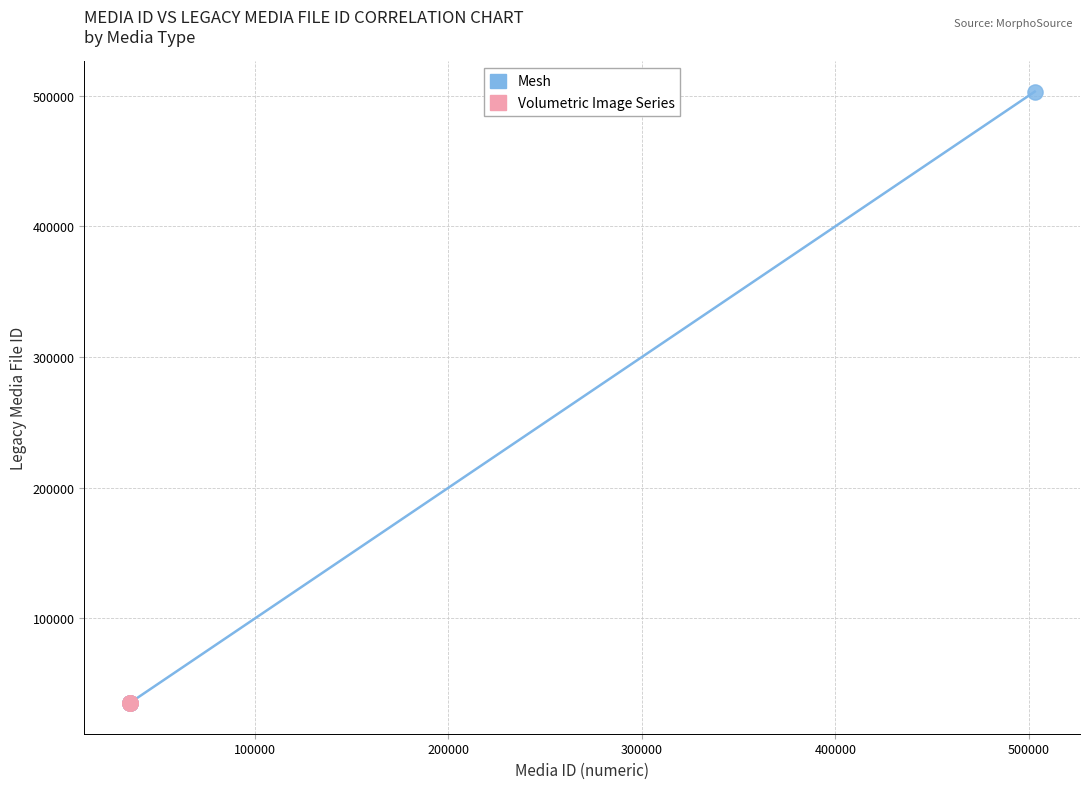

Which series has the largest Y range (max minus min)?

Mesh